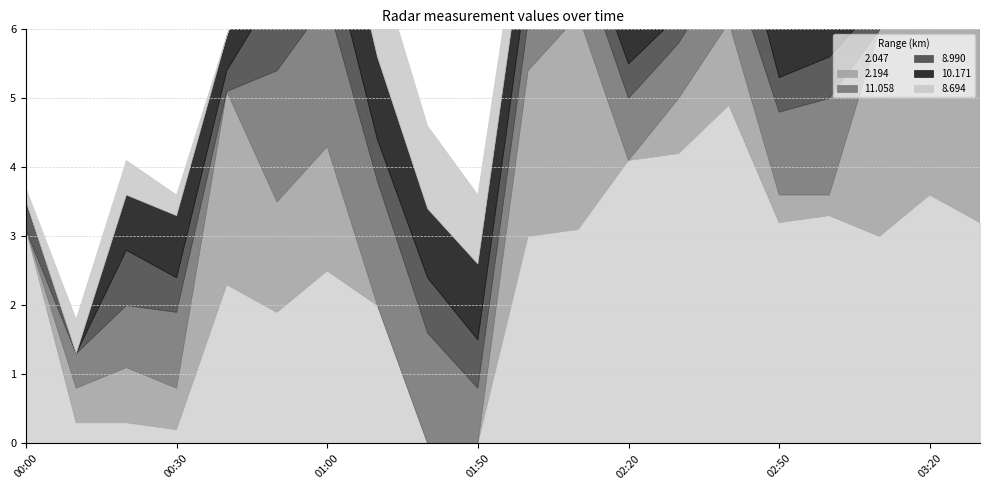

What are all the series names shown in the legend?

2.047, 2.194, 11.058, 8.990, 10.171, 8.694